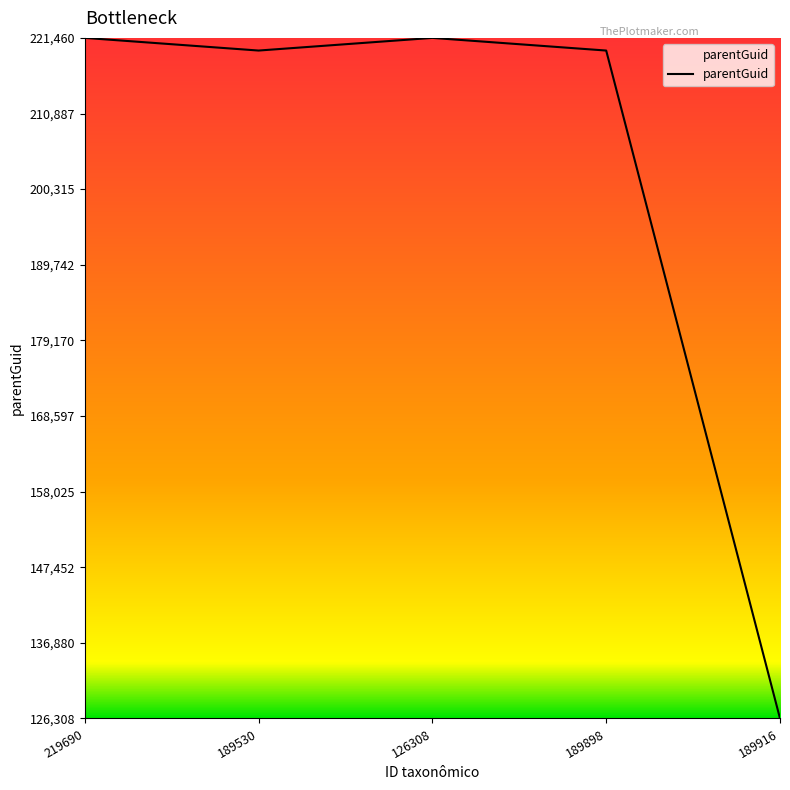

How many series are shown in this chart?

1